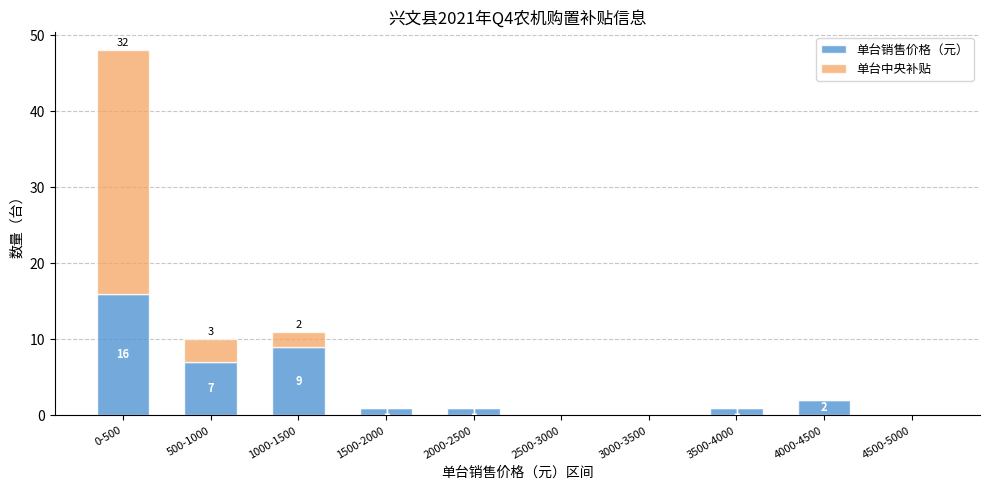

Reading right to left, what are the values for 单台销售价格（元）?

4500-5000=0	4000-4500=2	3500-4000=1	3000-3500=0	2500-3000=0	2000-2500=1	1500-2000=1	1000-1500=9	500-1000=7	0-500=16